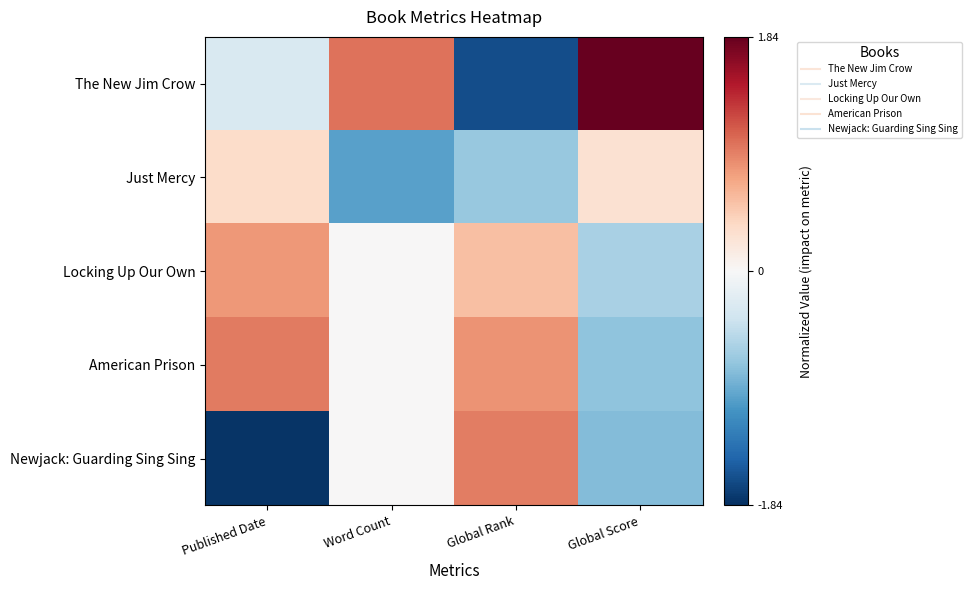

What is the spread (max minus min) of values at Global Score?

2.6